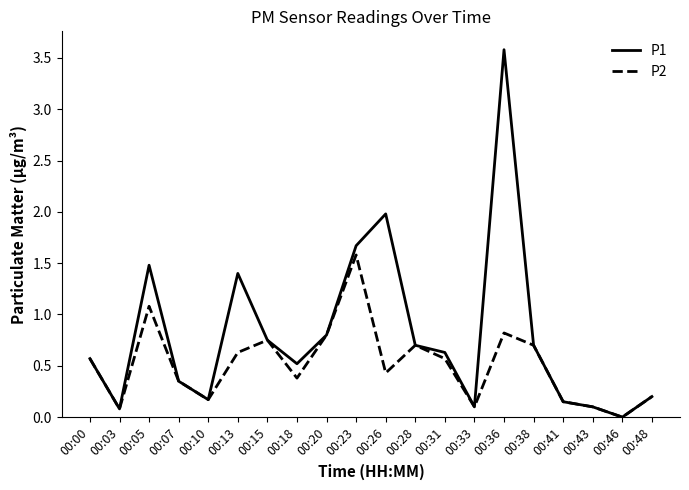

At which label does P1 reach its minimum?

00:46